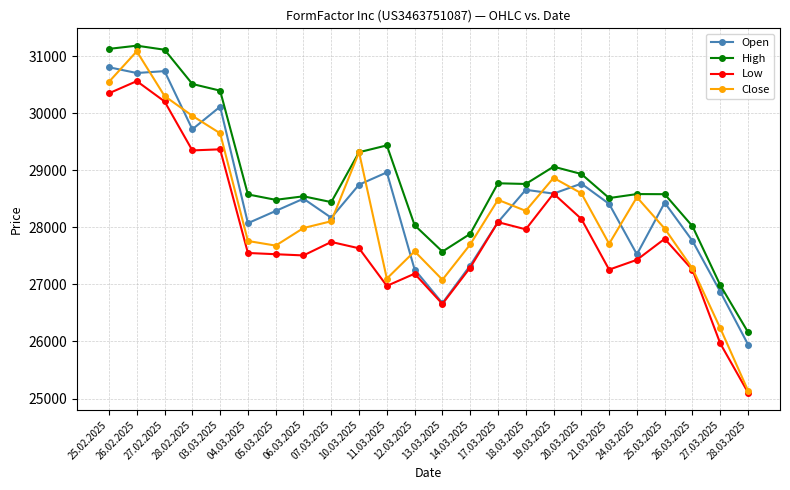

What is the approximate value of Open at 14.03.2025, to the nearest 50?

27350